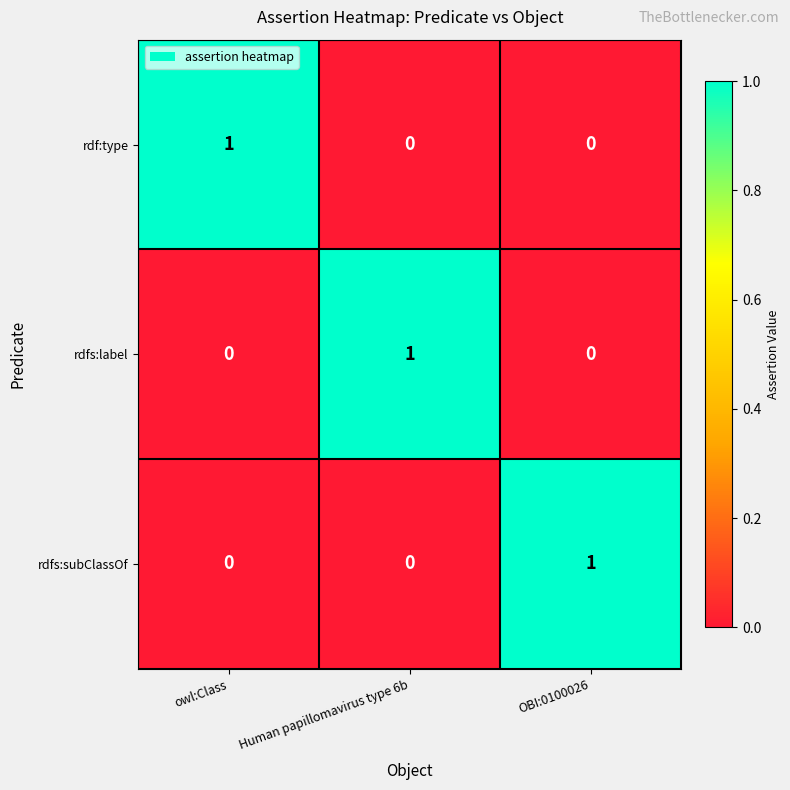

What is the spread (max minus min) of values at owl:Class?

1